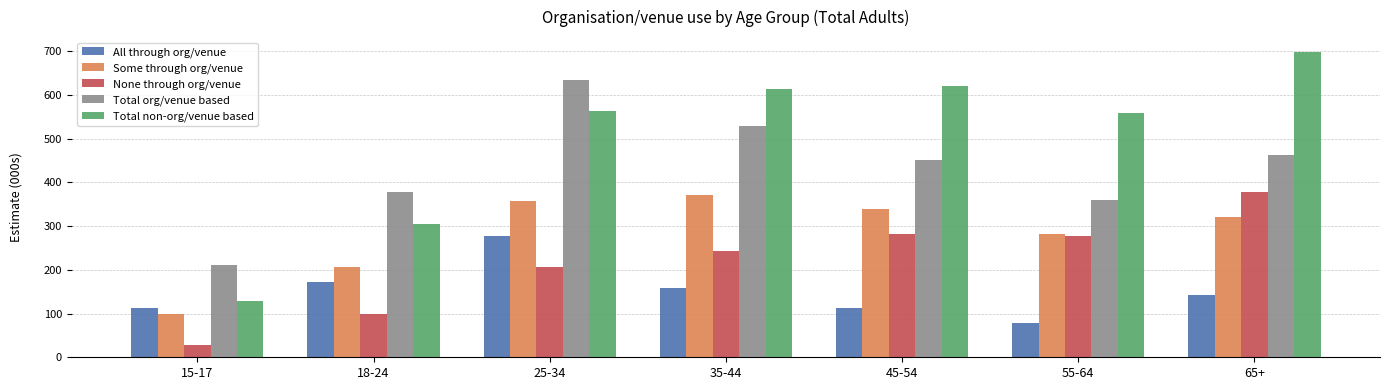

What is the difference between the maximum and minimum values in the All through org/venue series?

199.5